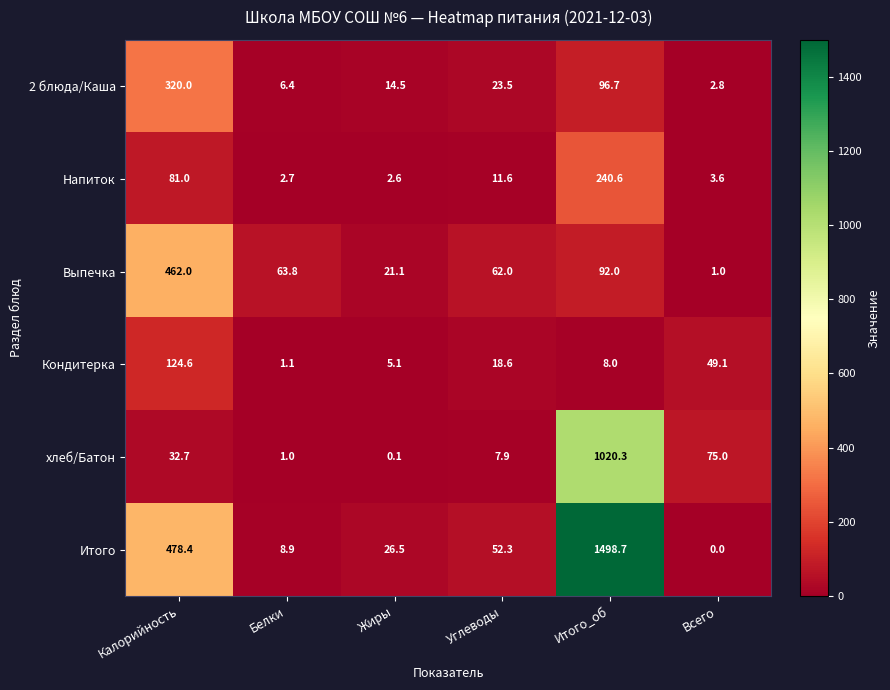

How many values in the Итого series exceed 52?

3